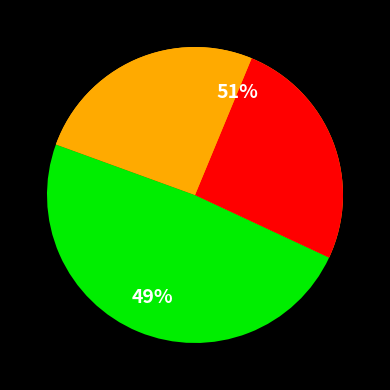

True or false: 2012-04-18 accounts for 51% of the total.

True